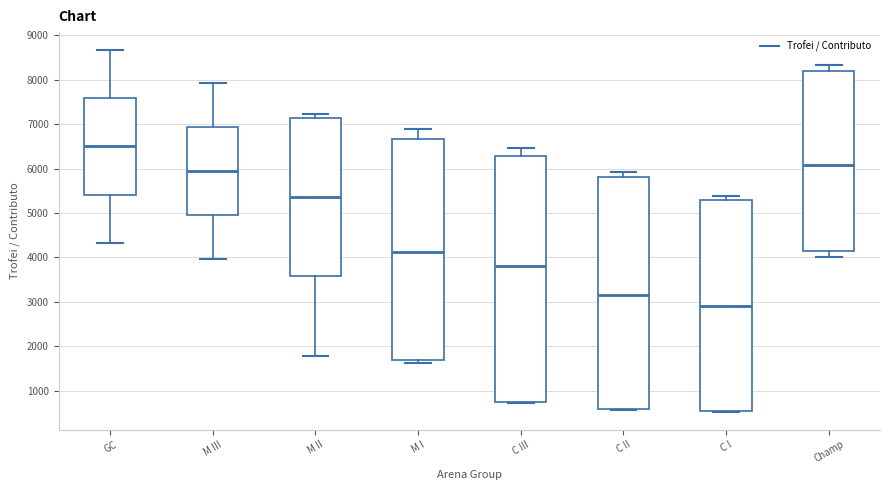

Which box is the tallest, from its lower edge to its upper edge?

C III